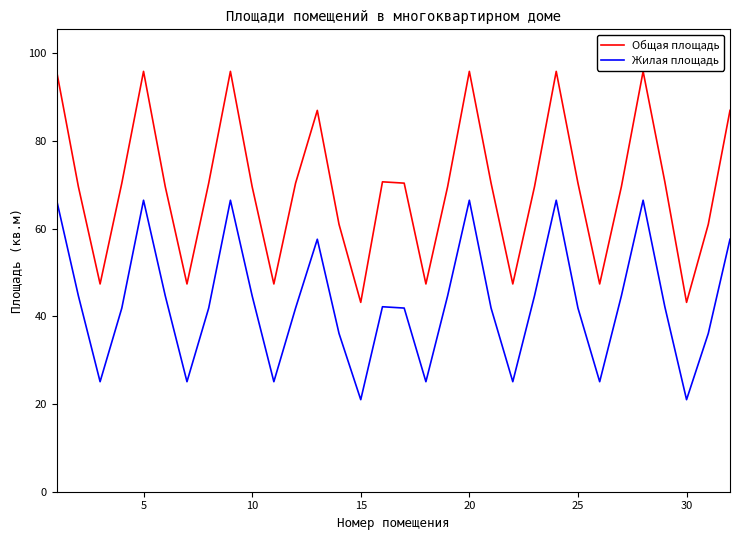

True or false: Общая площадь and Жилая площадь intersect in this chart.

False